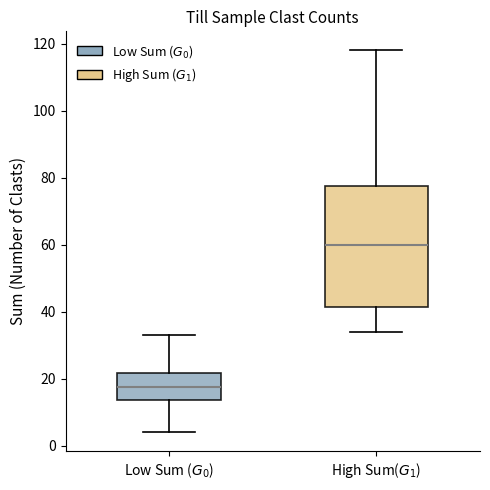

Which box's median line is the highest?

High Sum($G_1$)